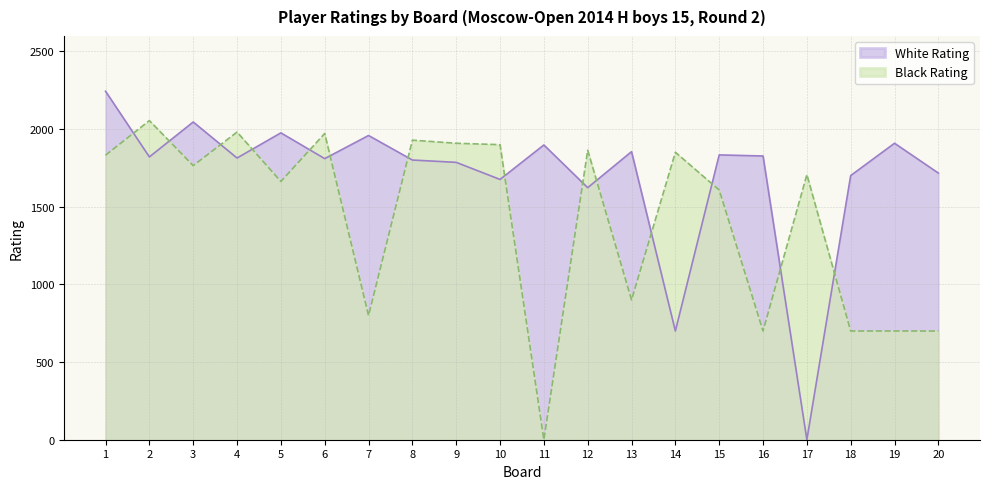

The value of Black Rating at 3 is 2952. True or false?

False